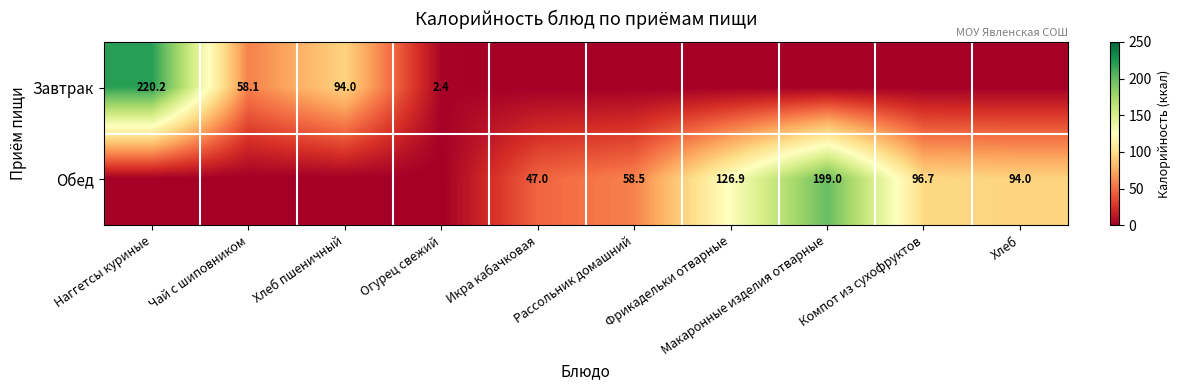

Count the number of data series in this chart.

2